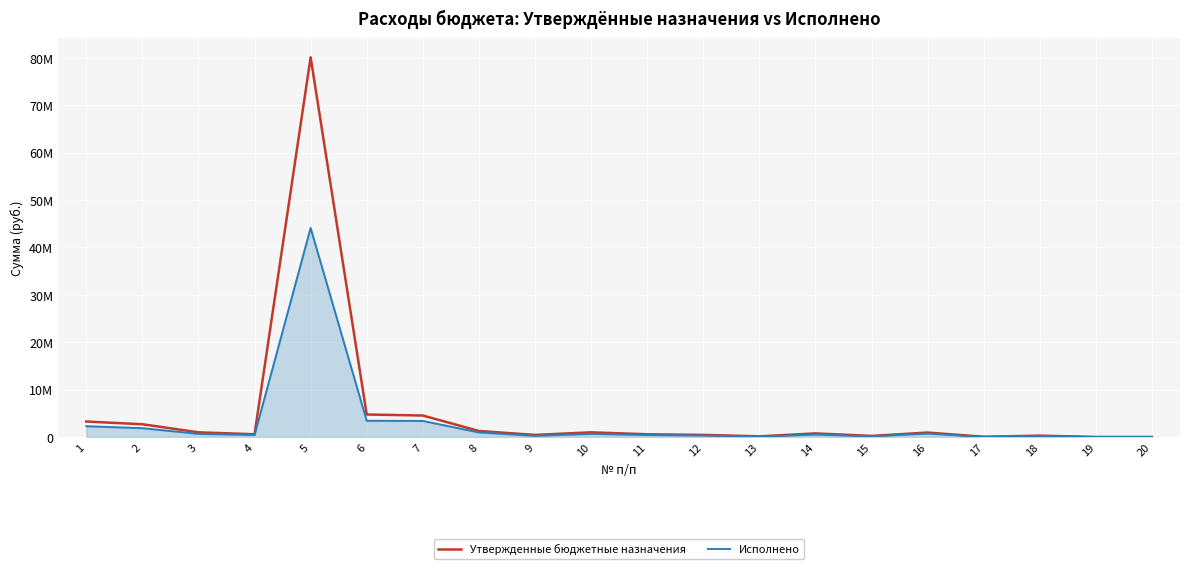

Rank the categories by Утвержденные бюджетные назначения value from highest to lowest.

5, 6, 7, 1, 2, 8, 3, 10, 16, 14, 4, 11, 12, 9, 18, 15, 13, 17, 19, 20